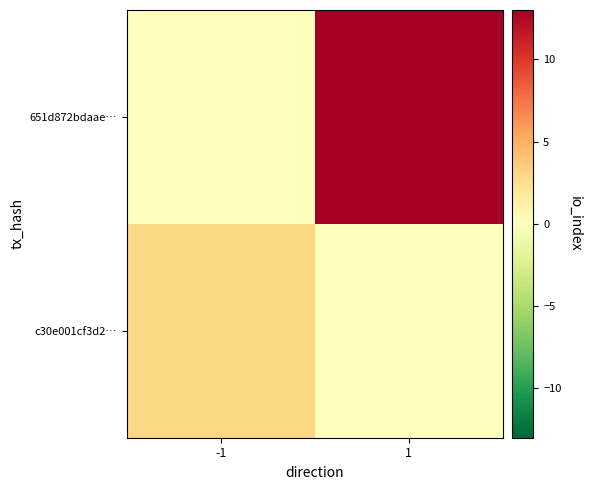

Count the number of categories in the chart.

2